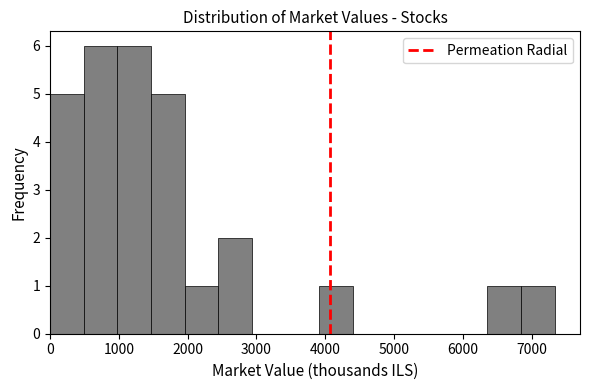

What is the height of the bar covering 2400 to 2900 on the x-axis? Neither the bar edges nor the heights are printed on the chart, so give them approximately, as read against the axes.

2